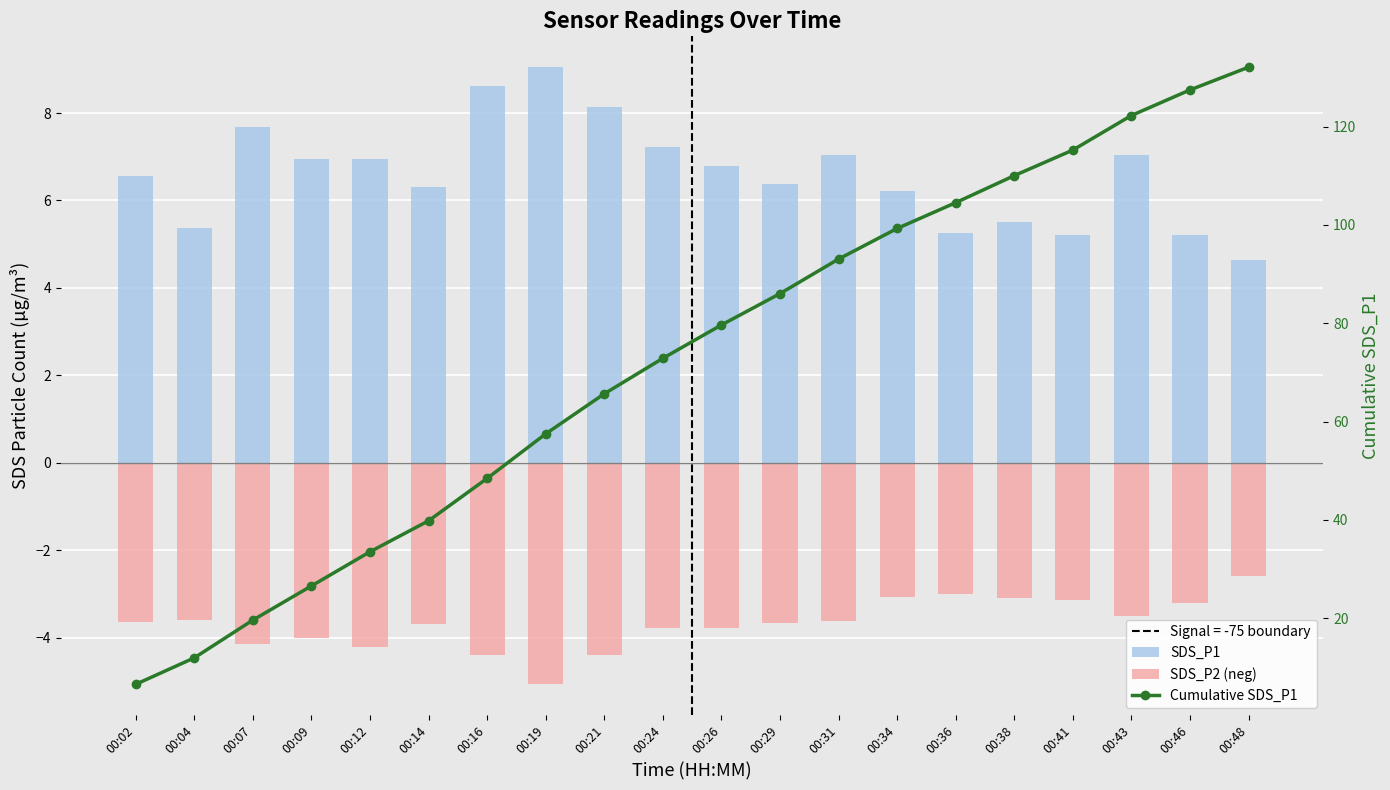

Reading right to left, what are all the values shown in this chart?

SDS_P1: 4.6	5.2	7.0	5.2	5.5	5.2	6.2	7.0	6.4	6.8	7.2	8.2	9.1	8.6	6.3	7.0	7.0	7.7	5.4	6.5
SDS_P2 (neg): -2.6	-3.2	-3.5	-3.1	-3.1	-3.0	-3.1	-3.6	-3.7	-3.8	-3.8	-4.4	-5.1	-4.4	-3.7	-4.2	-4.0	-4.2	-3.6	-3.6
Cumulative SDS_P1: 132.1	127.5	122.2	115.2	110.0	104.5	99.3	93.0	86.0	79.6	72.9	65.6	57.5	48.4	39.8	33.5	26.6	19.6	11.9	6.5